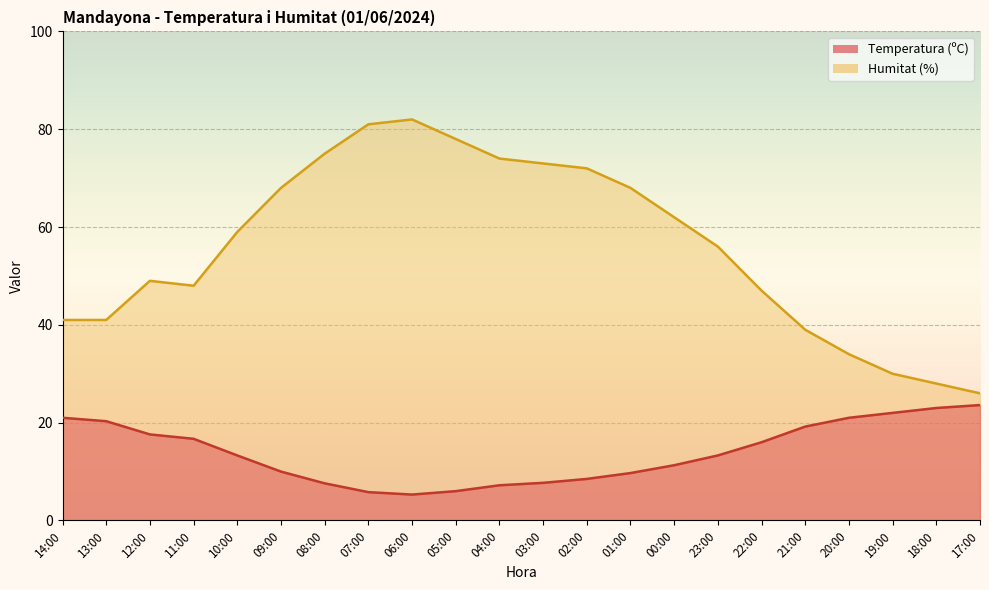

Reading right to left, list all the values displayed in this chart.

Temperatura (ºC): 23.6	23.0	22.0	21.0	19.2	16.0	13.3	11.3	9.7	8.5	7.7	7.2	6.0	5.3	5.8	7.6	10.0	13.3	16.7	17.6	20.3	21.0
Humitat (%): 26.0	28.0	30.0	34.0	39.0	47.0	56.0	62.0	68.0	72.0	73.0	74.0	78.0	82.0	81.0	75.0	68.0	59.0	48.0	49.0	41.0	41.0